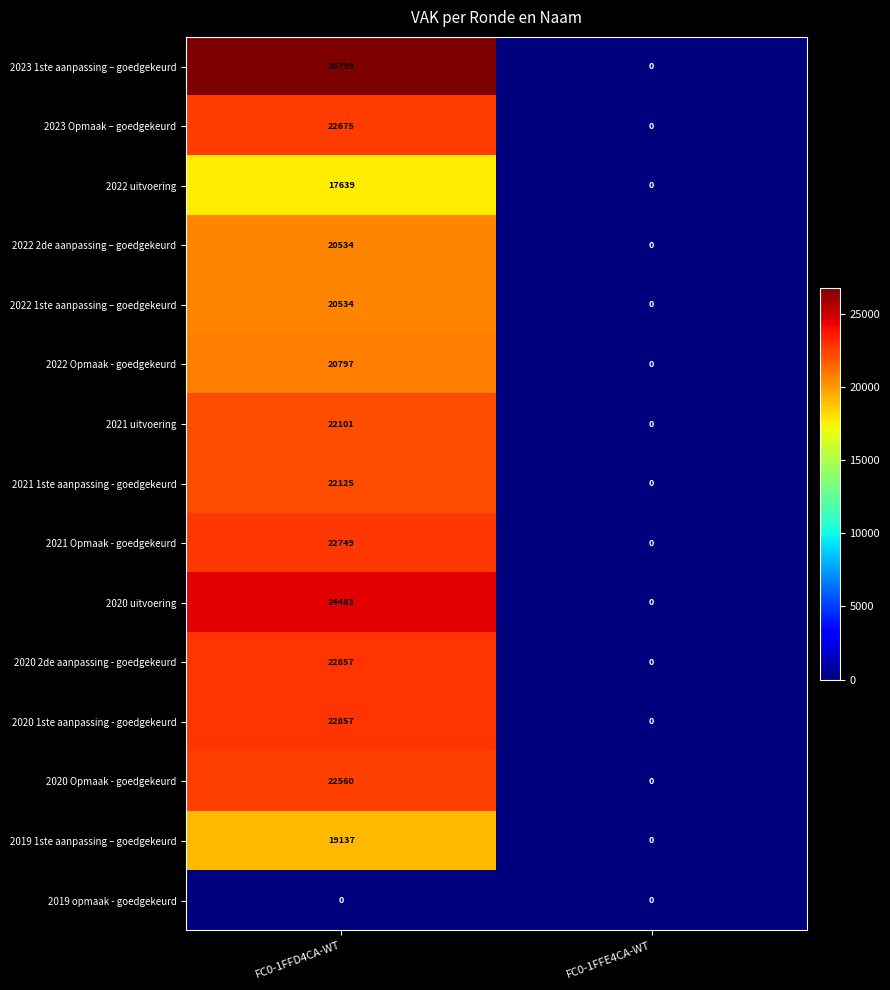

Which series changed the most between FC0-1FFD4CA-WT and FC0-1FFE4CA-WT?

2023 1ste aanpassing – goedgekeurd